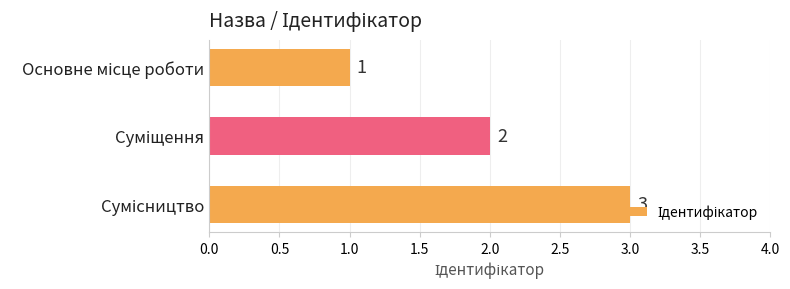

What is the value of the 2nd bar from the top?

2